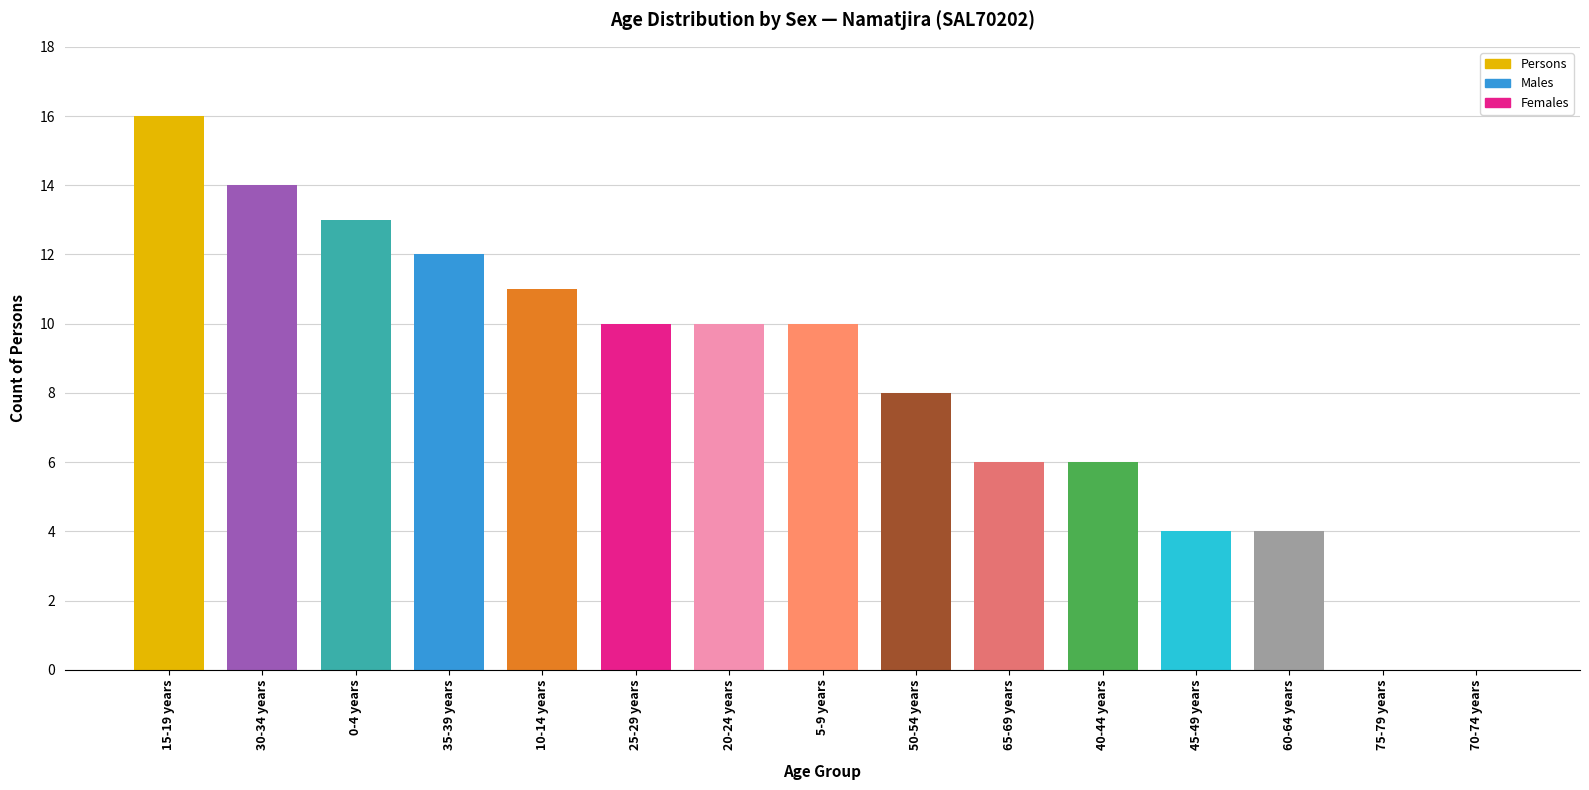

What is the change in value from 15-19 years to 35-39 years?

-4